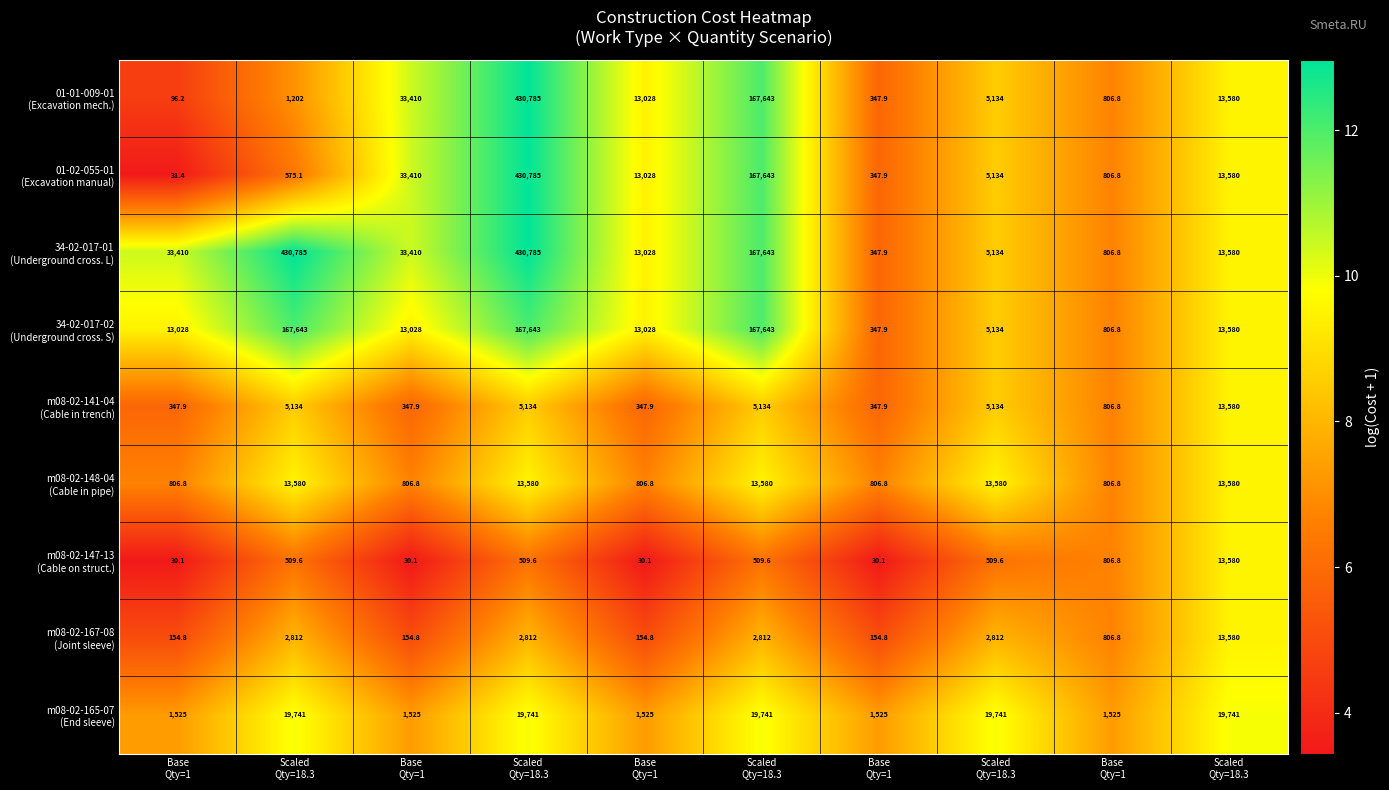

Which series has the largest total across all categories?

34-02-017-01 (Underground cross. L)